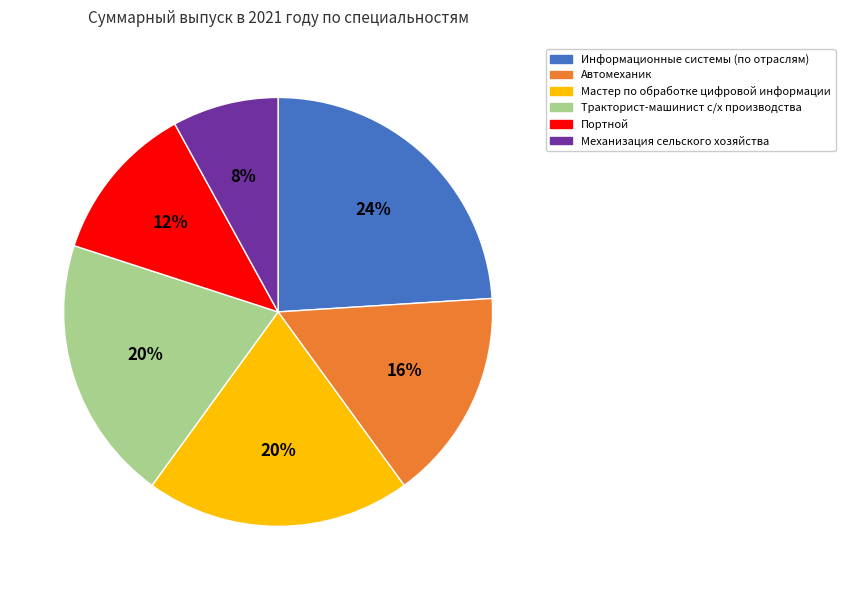

Is the sum of Информационные системы (по отраслям) and Портной greater than half?

No